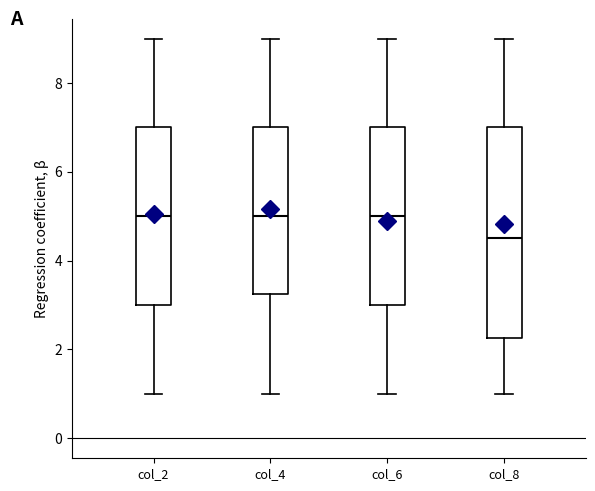

Where is the lower edge of the box for col_6 on the y-axis? The values are not printed on the chart, so give them approximately, as read against the axis.

3.0